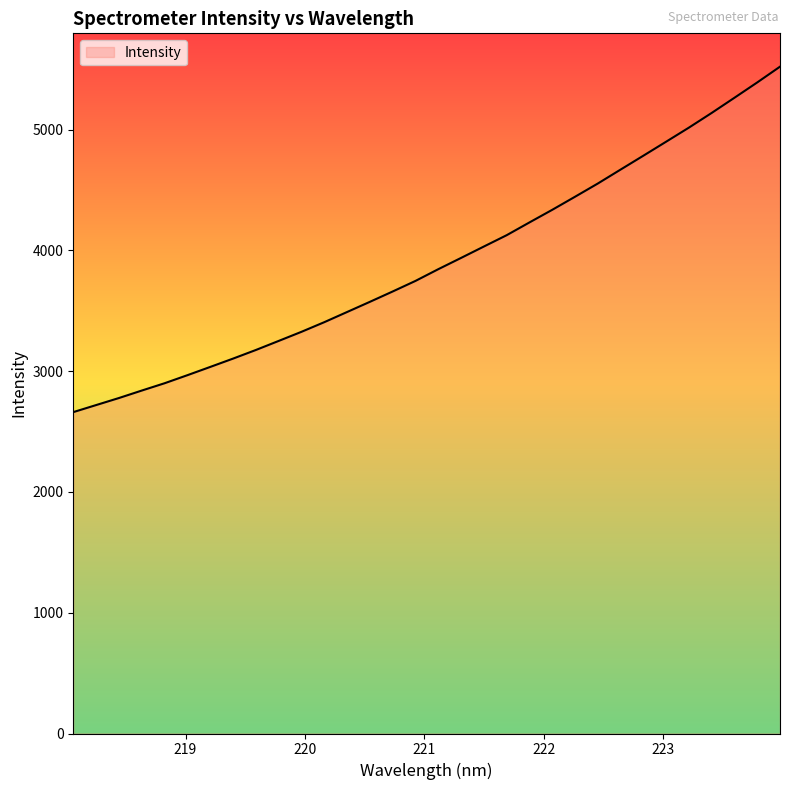

What is the difference between the maximum and minimum values?

2860.0